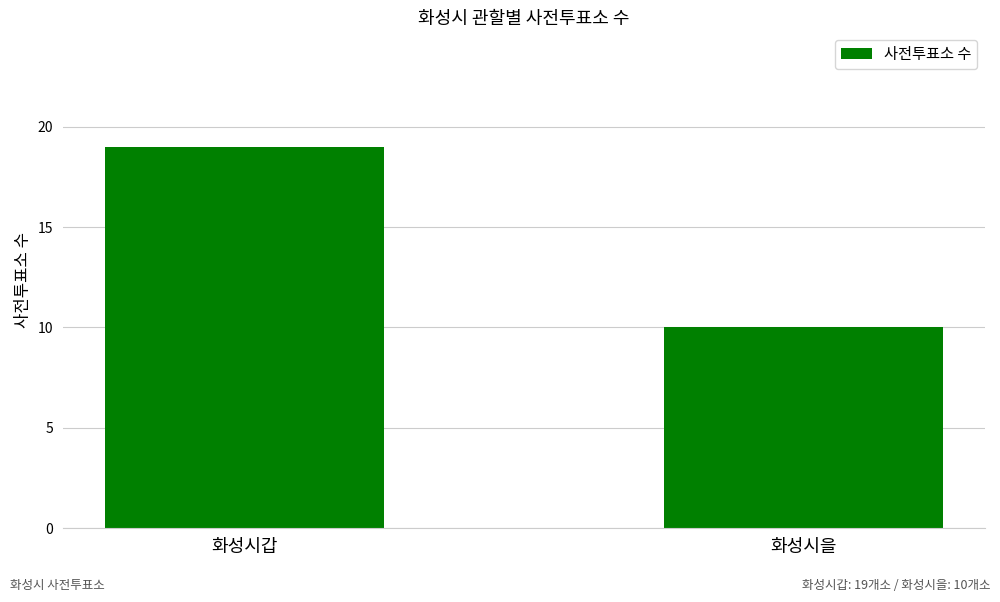

What is the change in value from 화성시갑 to 화성시을?

-9